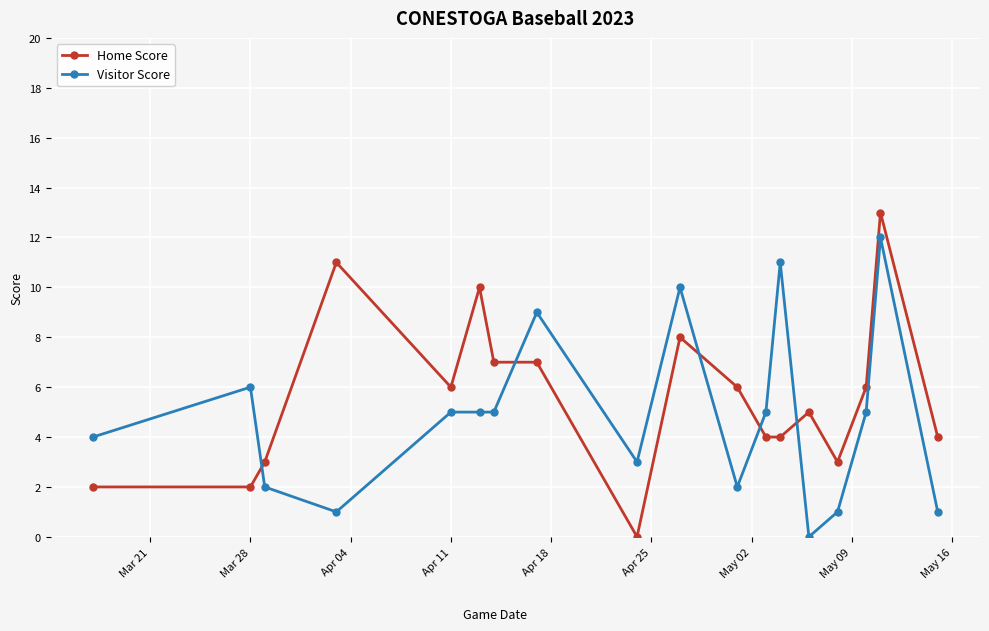

True or false: Home Score has more than 1 points higher than both neighbors.

True